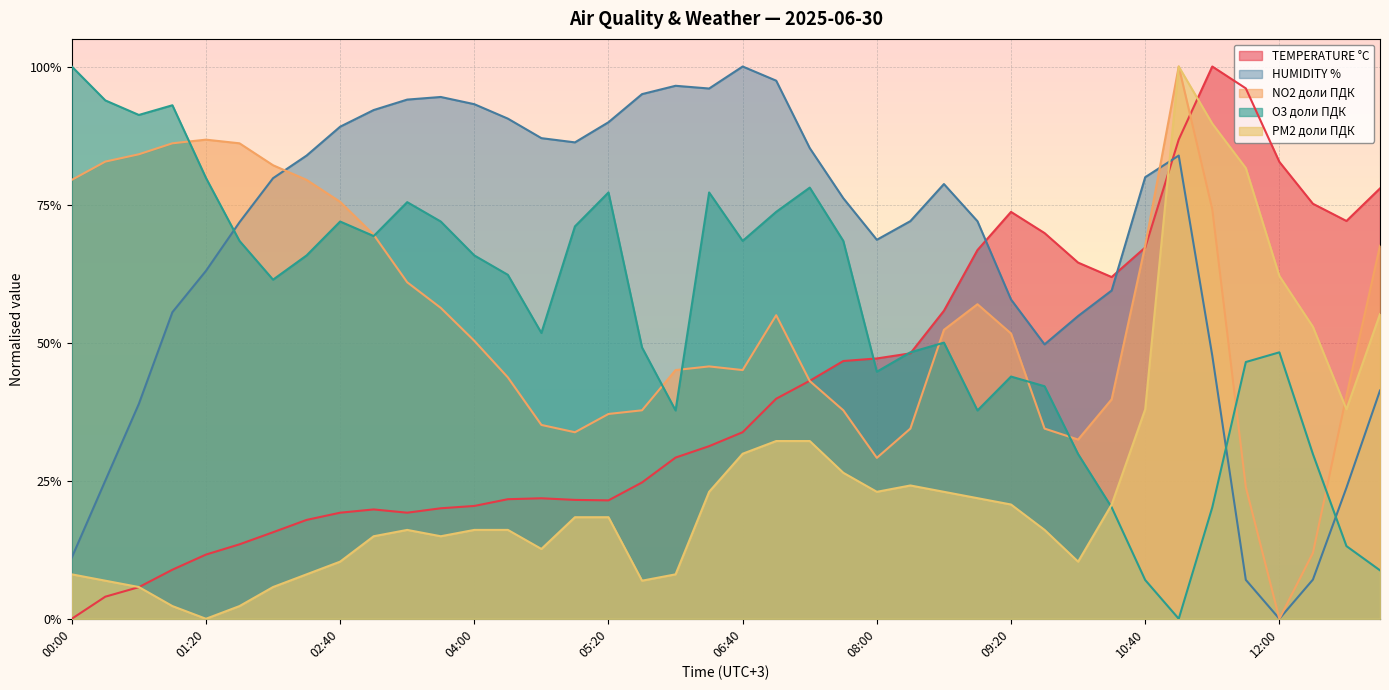

What is the total value across all series at 10:40?

2.6